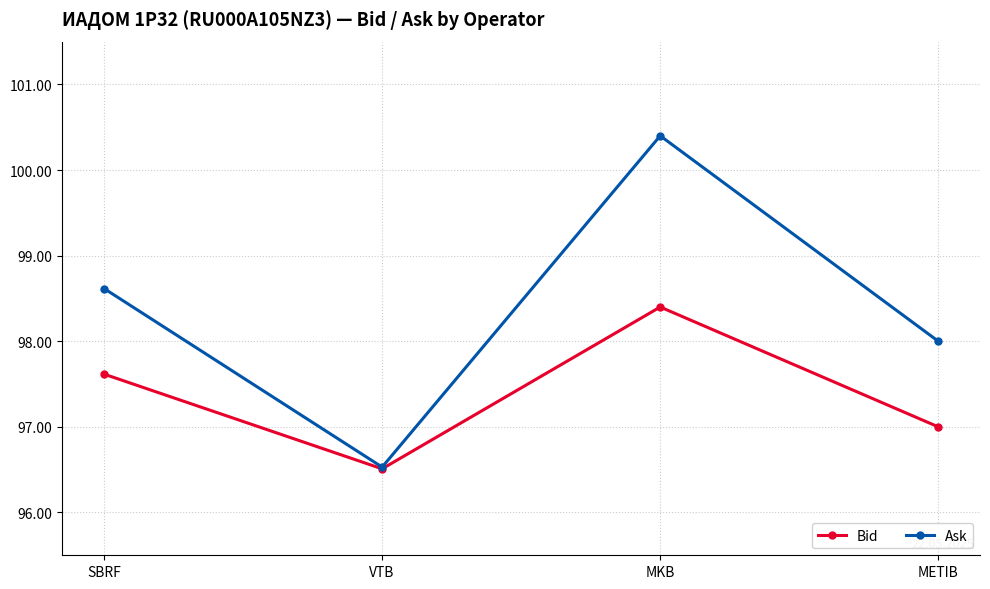

Is this an area chart (filled region under the line)?

No